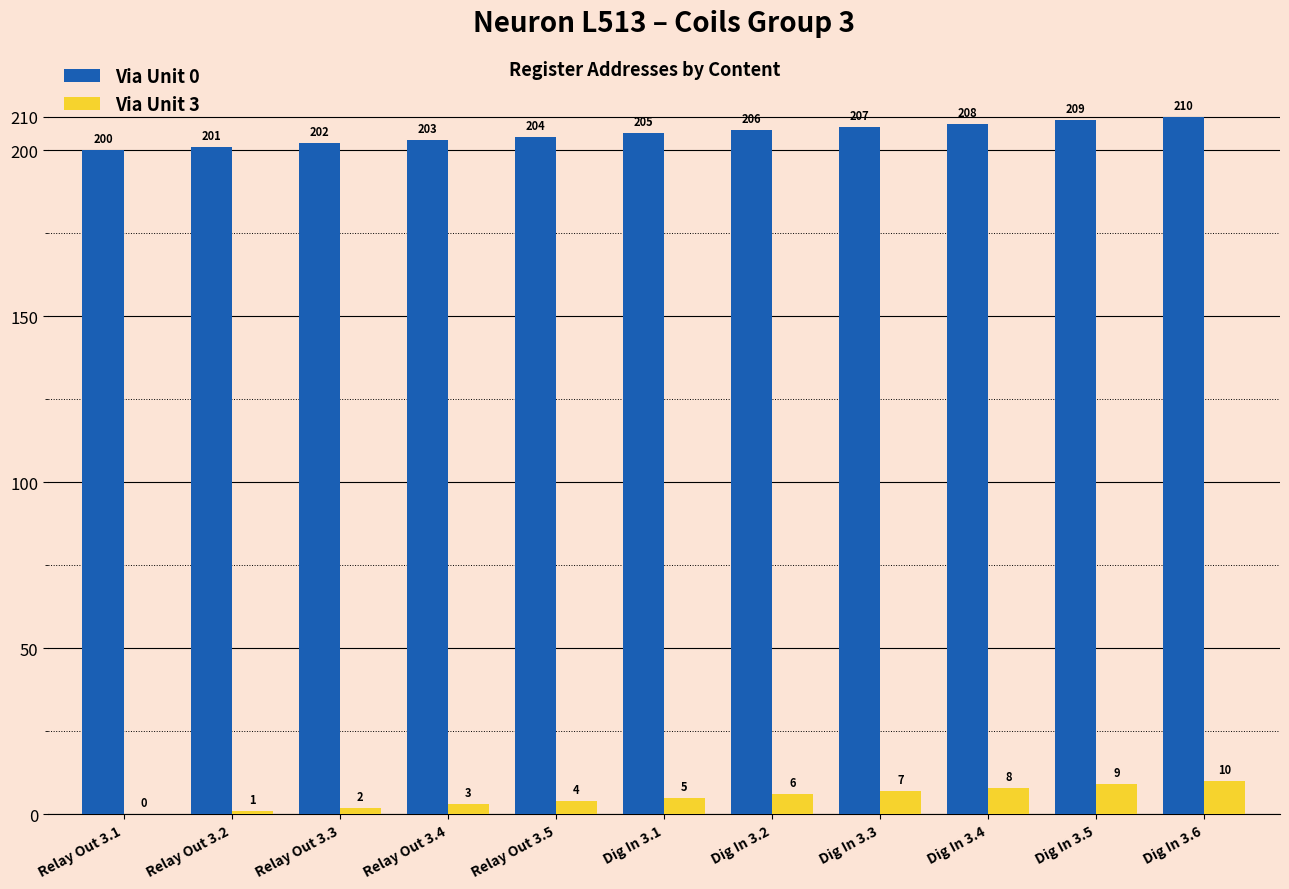

What is the maximum value for Via Unit 0?

210